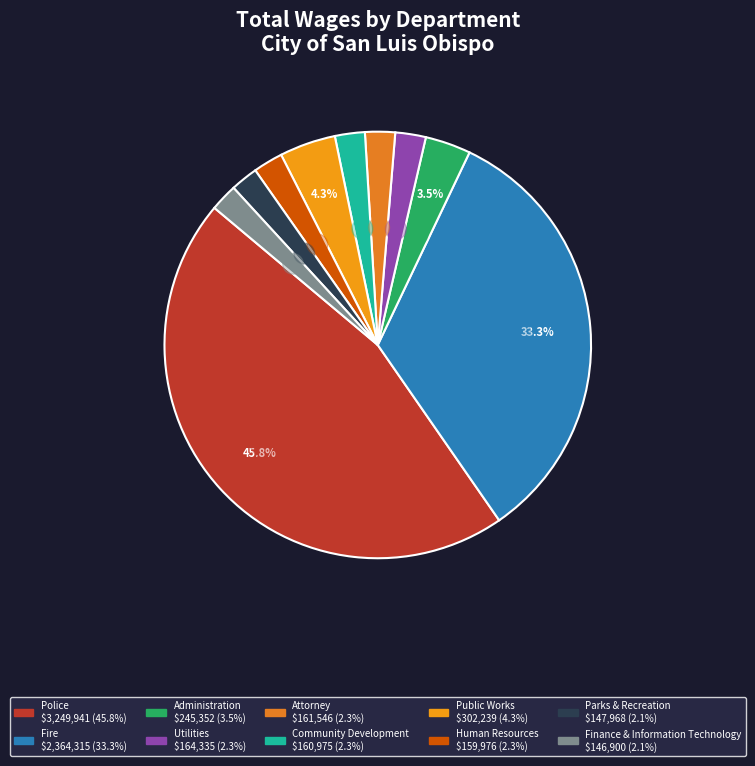

Rank the categories by value from lowest to highest.

Finance & Information Technology, Parks & Recreation, Human Resources, Community Development, Attorney, Utilities, Administration, Public Works, Fire, Police